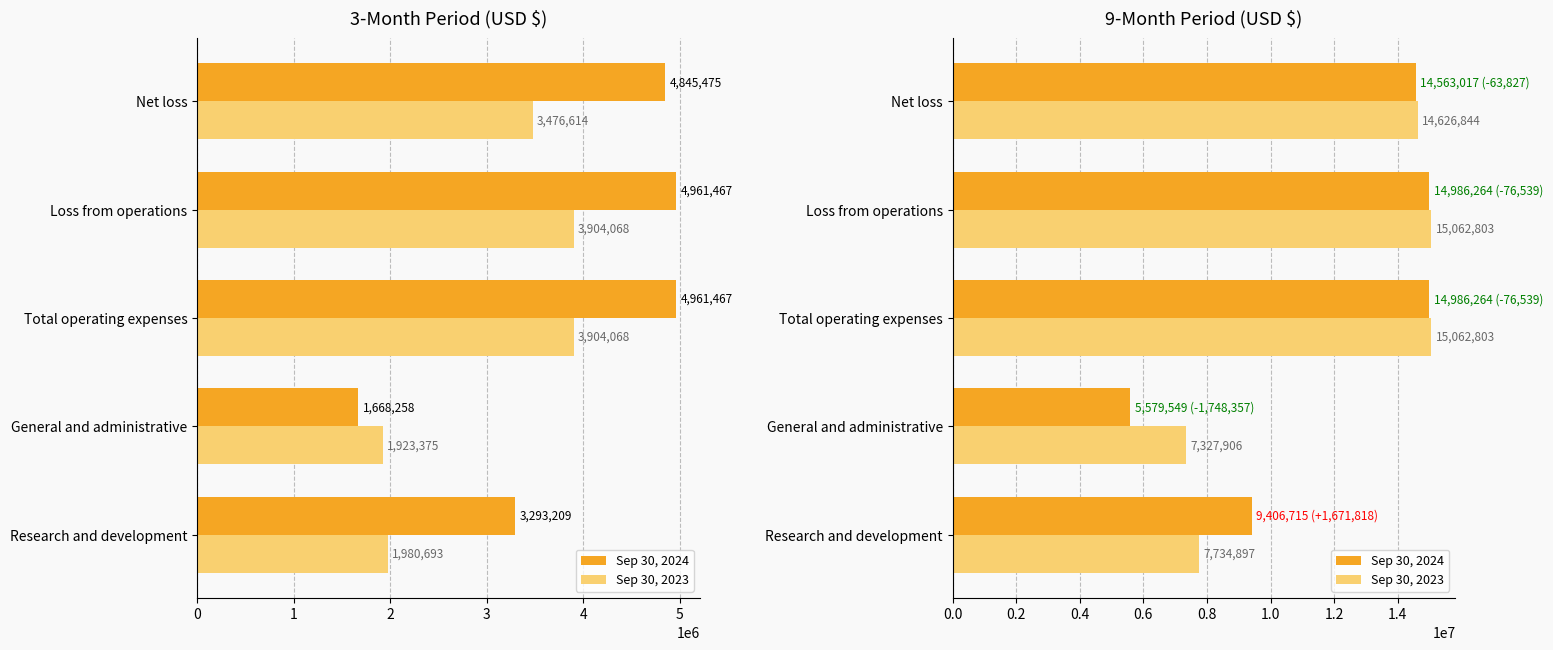

What is the value of the Sep 30, 2023 bar at the 2nd from the left?

7327906